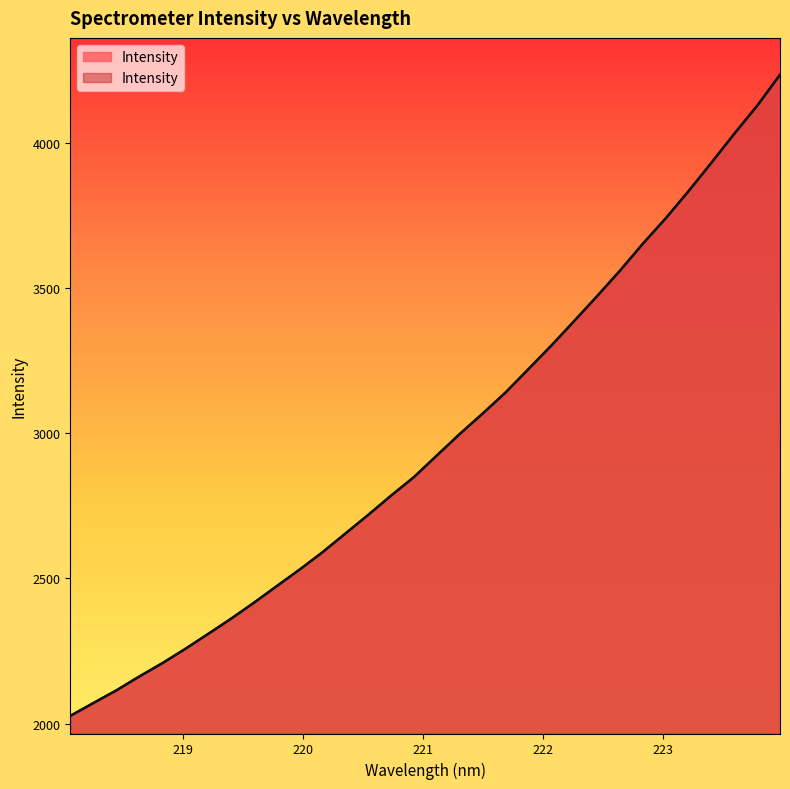

Reading left to right, list all the values displayed in this chart.

2026.5	2070.5	2113.9	2161.7	2207.3	2256.4	2308.1	2360.5	2415.6	2473.1	2530.2	2590.0	2654.4	2718.8	2785.4	2849.3	2923.8	2997.7	3068.1	3140.6	3221.2	3302.3	3387.0	3472.5	3560.3	3653.2	3740.6	3834.6	3932.3	4032.3	4128.8	4235.6